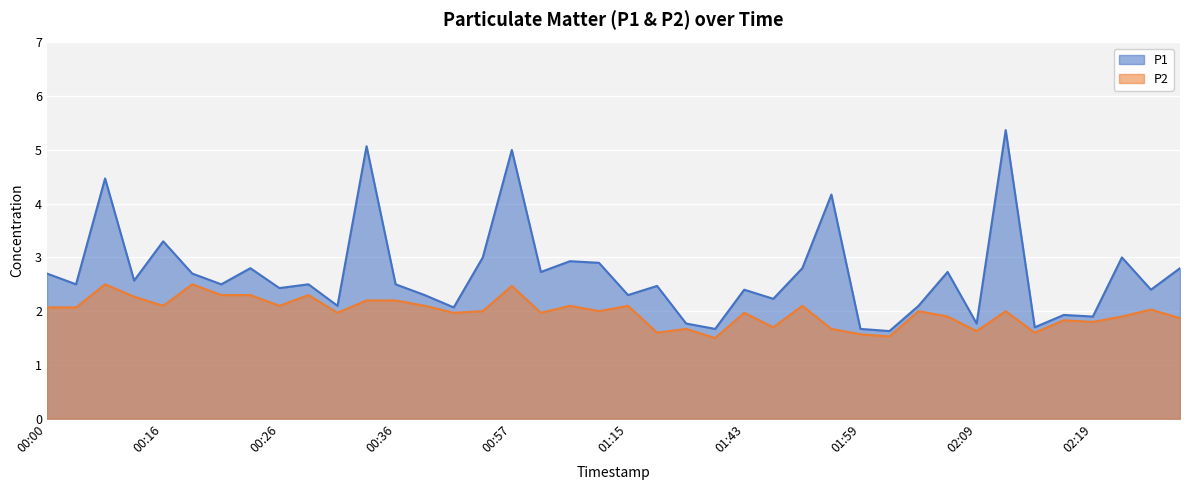

Between 00:39 and 00:36, which is larger?

00:36